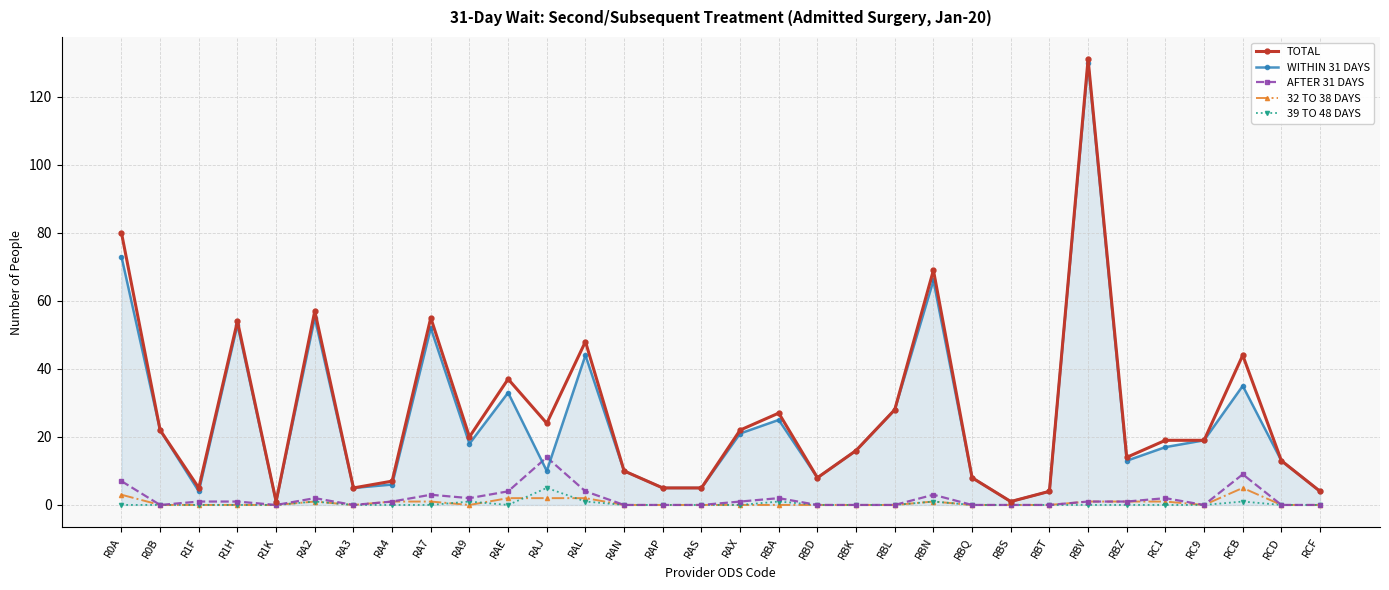

True or false: WITHIN 31 DAYS has more than 1 interior local peaks.

True